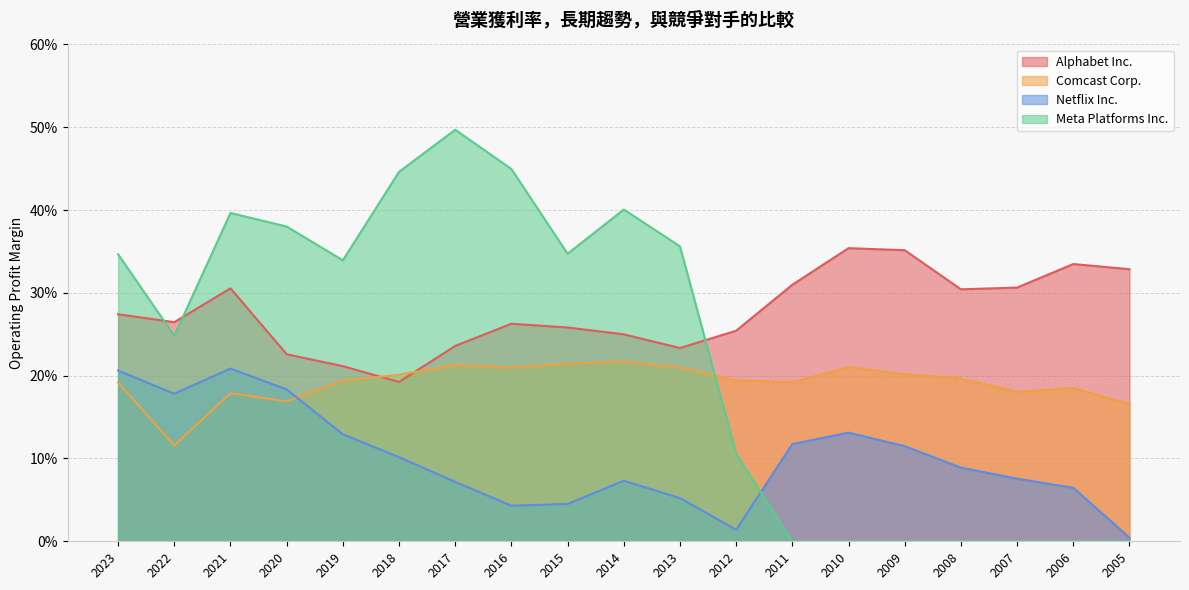

What is the value of the Netflix Inc. point at the 4th from the left?

0.2